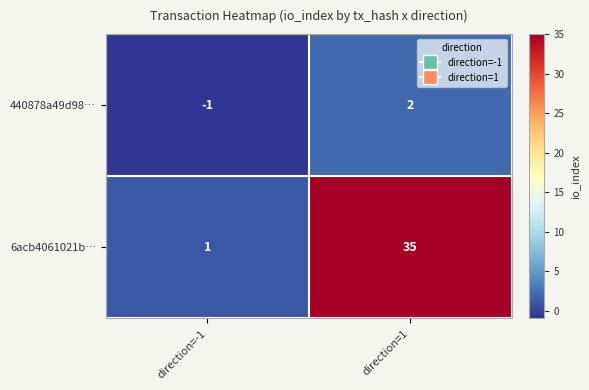

What is the maximum value shown in the chart?

35